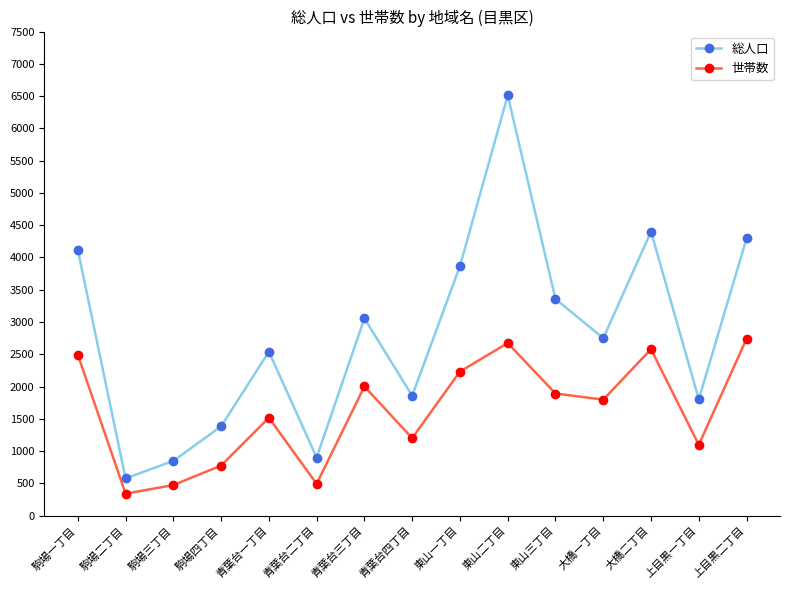

Where does the 世帯数 series first go above 1798?

駒場一丁目